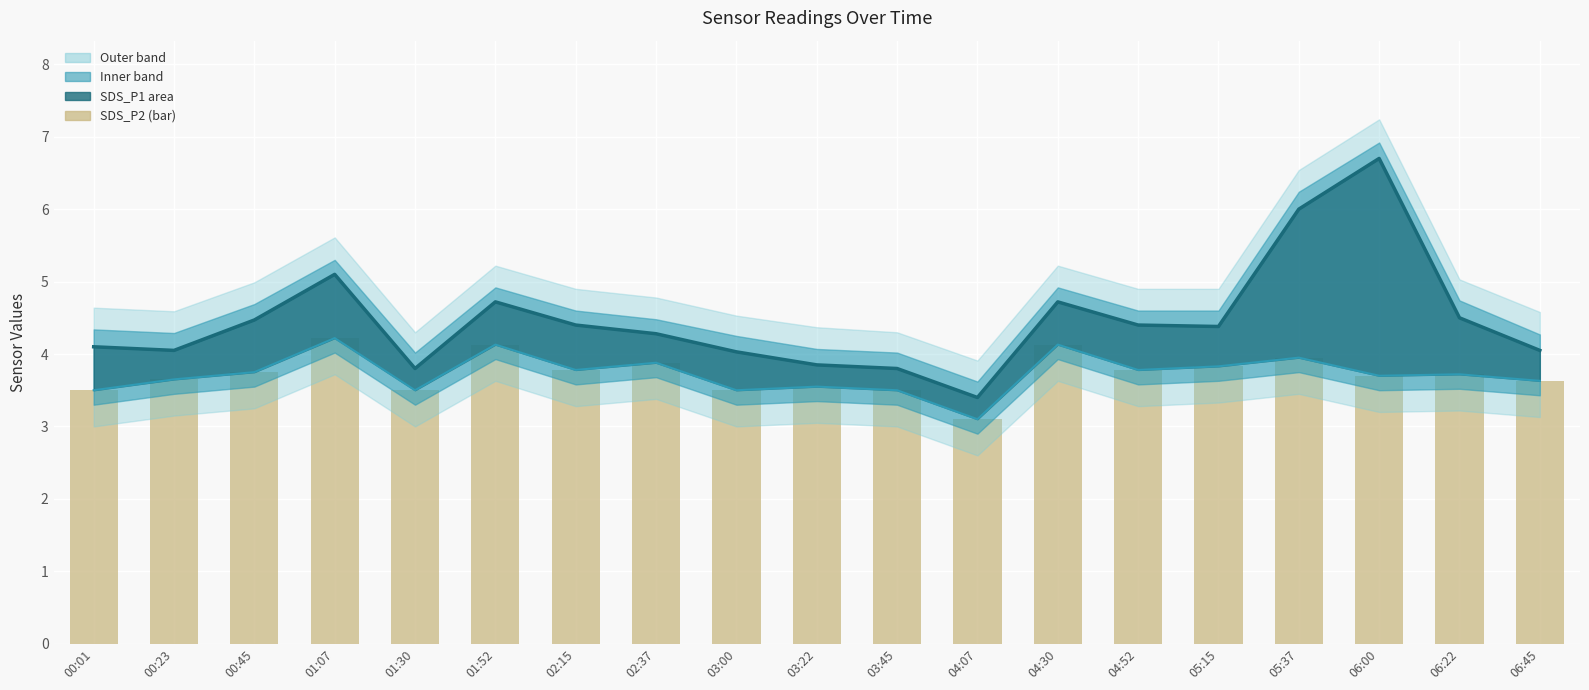

What is the value of the SDS_P2 (bar) bar at the 9th from the left?

3.5